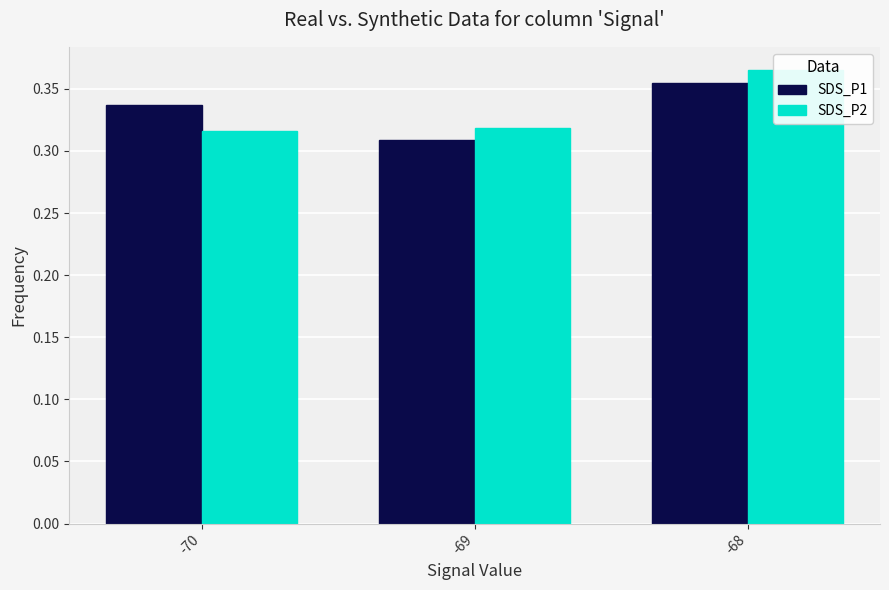

Rank the series by their maximum value, from lowest to highest.

SDS_P1, SDS_P2